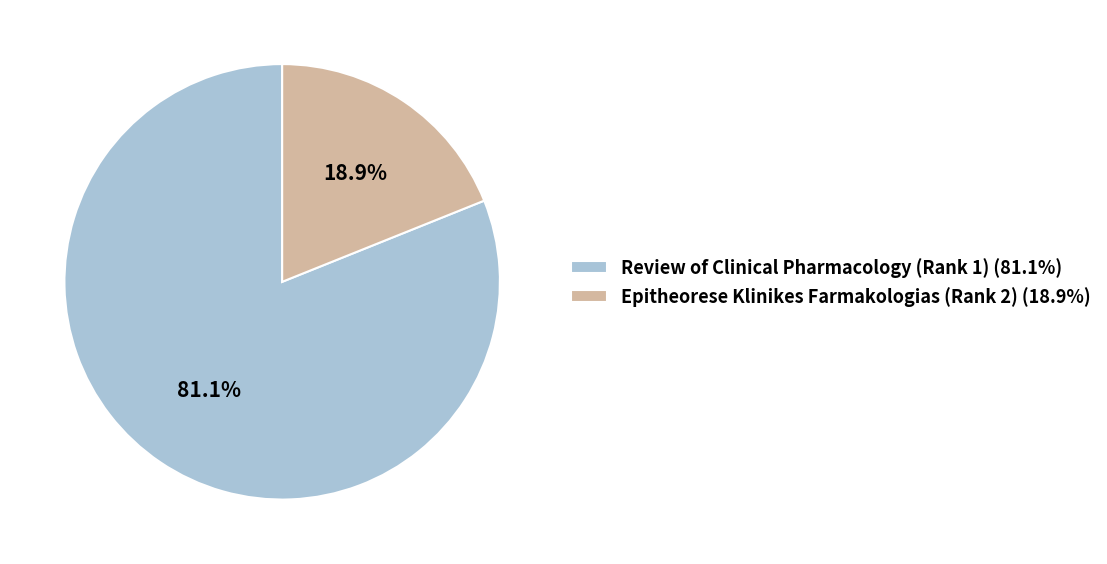

Is there any slice that represents more than half of the pie?

Yes